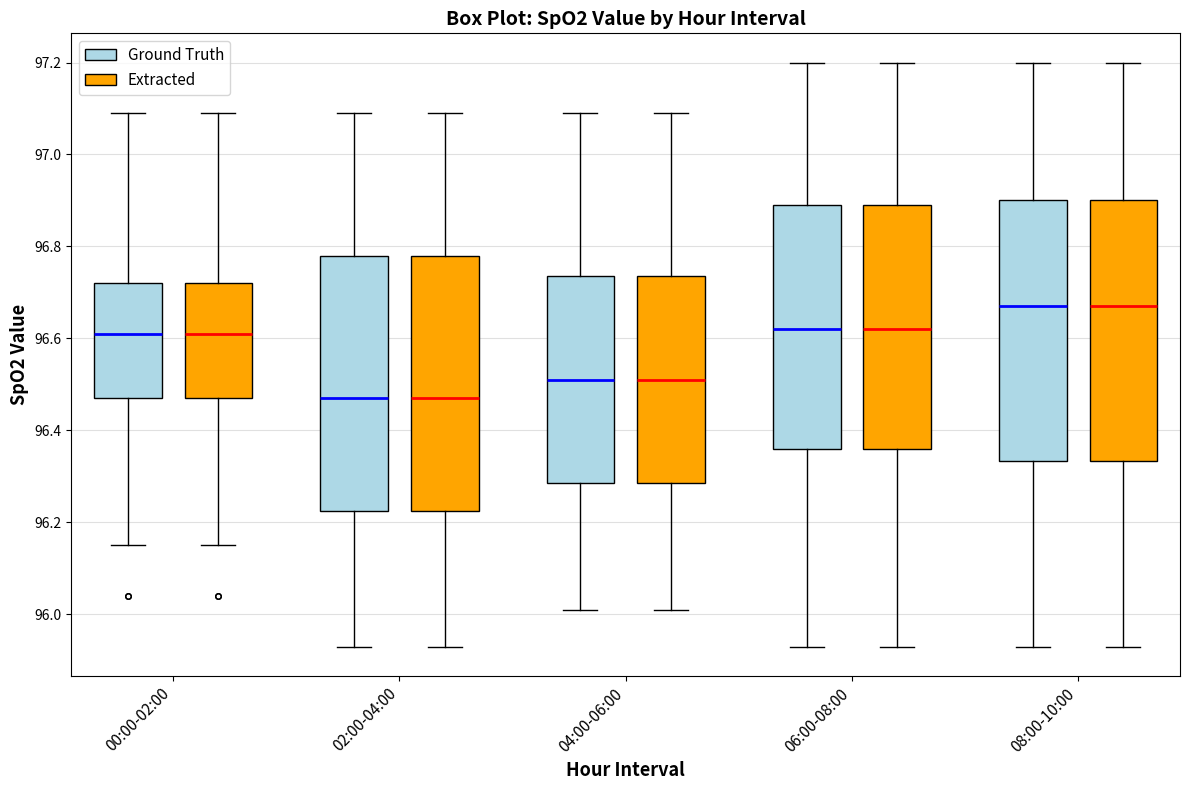

Reading left to right, transcribe this box plot: for each box, give where its median line is, the range the box spans, and where its two whiskers end, as read against the y-axis. The values are not printed on the chart, so give them approximately, as read against the axis.

00:00-02:00 (Ground Truth): median 96.62, box 96.48 to 96.72, whiskers 96.16 to 97.10
00:00-02:00 (Extracted): median 96.62, box 96.48 to 96.72, whiskers 96.16 to 97.10
02:00-04:00 (Ground Truth): median 96.48, box 96.22 to 96.78, whiskers 95.94 to 97.10
02:00-04:00 (Extracted): median 96.48, box 96.22 to 96.78, whiskers 95.94 to 97.10
04:00-06:00 (Ground Truth): median 96.52, box 96.28 to 96.74, whiskers 96.02 to 97.10
04:00-06:00 (Extracted): median 96.52, box 96.28 to 96.74, whiskers 96.02 to 97.10
06:00-08:00 (Ground Truth): median 96.62, box 96.36 to 96.90, whiskers 95.94 to 97.20
06:00-08:00 (Extracted): median 96.62, box 96.36 to 96.90, whiskers 95.94 to 97.20
08:00-10:00 (Ground Truth): median 96.68, box 96.34 to 96.90, whiskers 95.94 to 97.20
08:00-10:00 (Extracted): median 96.68, box 96.34 to 96.90, whiskers 95.94 to 97.20